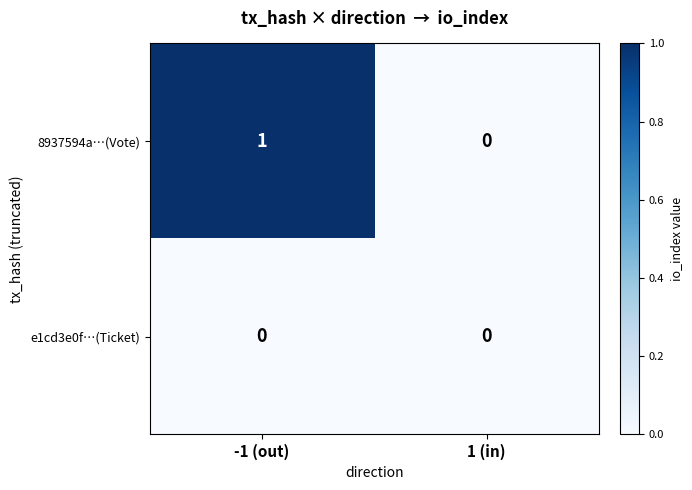

Rank the series at -1 (out) from lowest to highest value.

e1cd3e0f…(Ticket), 8937594a…(Vote)